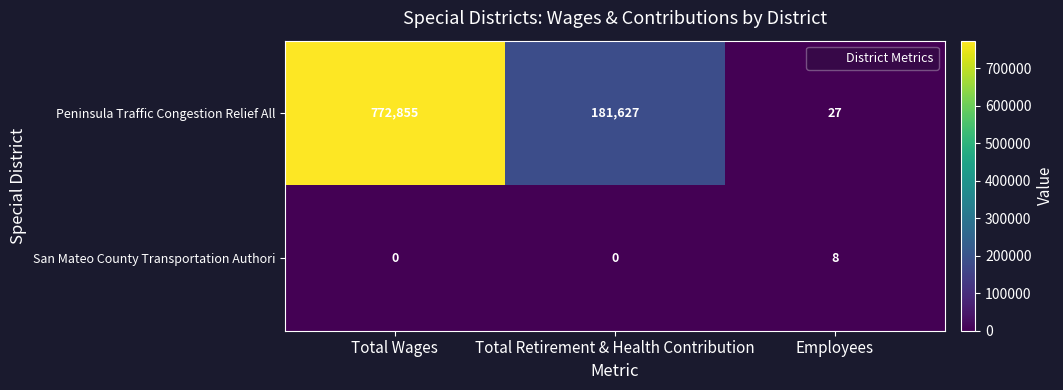

The value of San Mateo County Transportation Authori at Employees is 8. True or false?

True